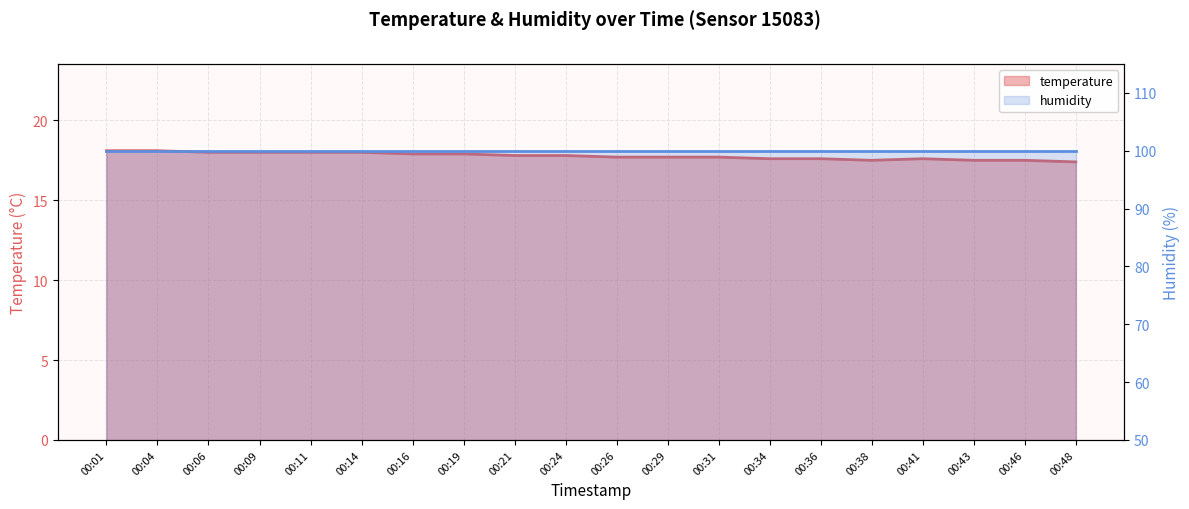

Which has a higher value, 00:14 or 00:46?

00:14